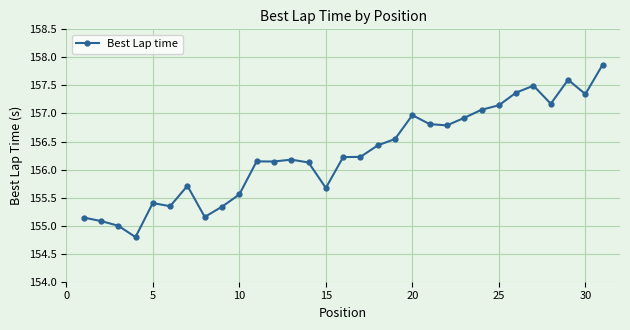

What is the minimum value shown in the chart?

154.8